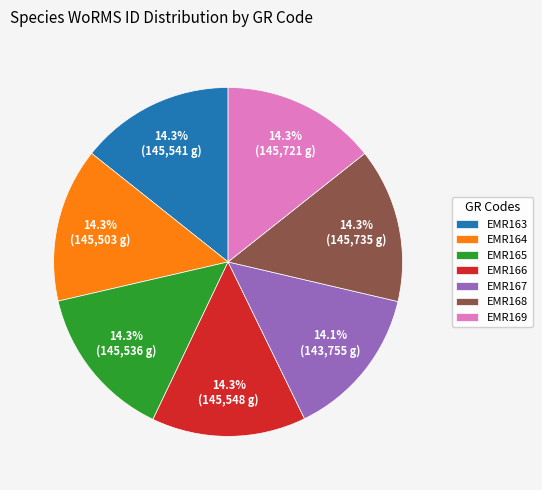

Is there any slice that represents more than half of the pie?

No